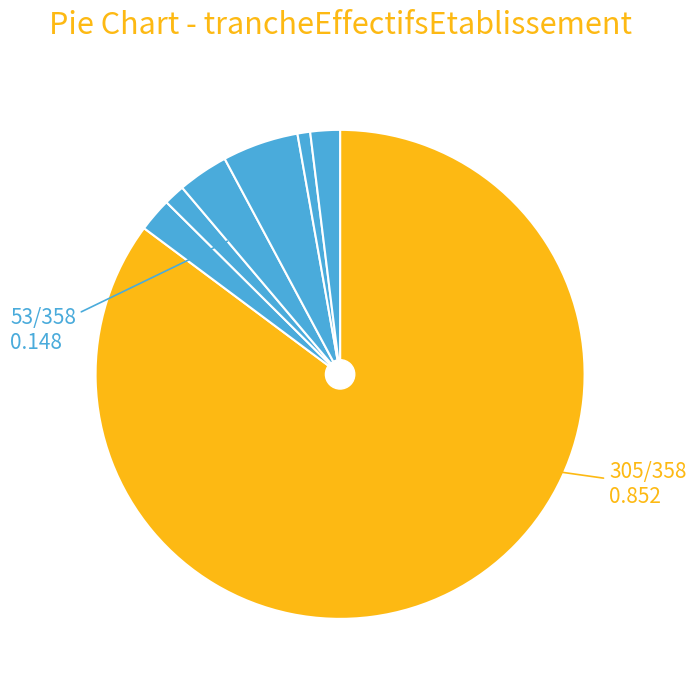

Which category has the biggest portion of the pie?

NN